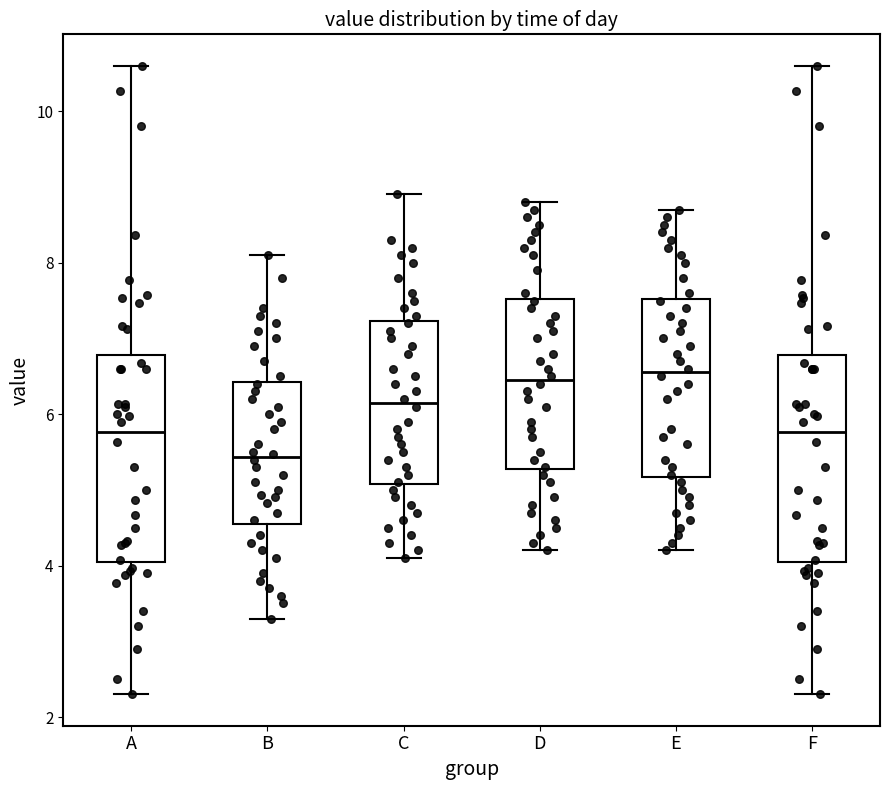

Reading left to right, transcribe this box plot: for each box, give where its median line is, the range the box spans, and where its two whiskers end, as read against the y-axis. The values are not printed on the chart, so give them approximately, as read against the axis.

A: median 5.8, box 4.0 to 6.8, whiskers 2.4 to 10.6
B: median 5.4, box 4.6 to 6.4, whiskers 3.4 to 8.2
C: median 6.2, box 5.0 to 7.2, whiskers 4.2 to 9.0
D: median 6.4, box 5.2 to 7.6, whiskers 4.2 to 8.8
E: median 6.6, box 5.2 to 7.6, whiskers 4.2 to 8.8
F: median 5.8, box 4.0 to 6.8, whiskers 2.4 to 10.6